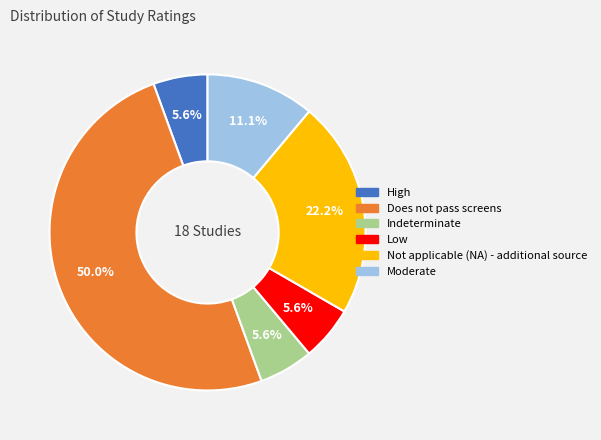

Is Moderate the majority of the pie?

No